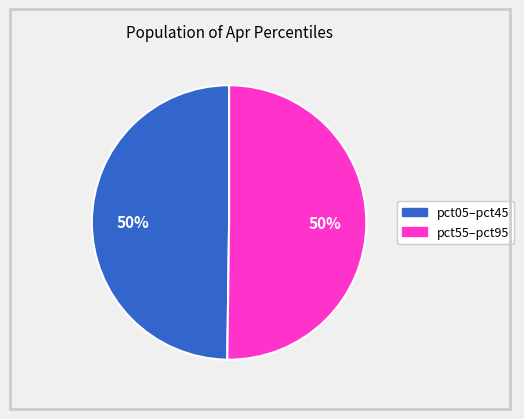

To the nearest percent, what is the average slice percentage?

50%